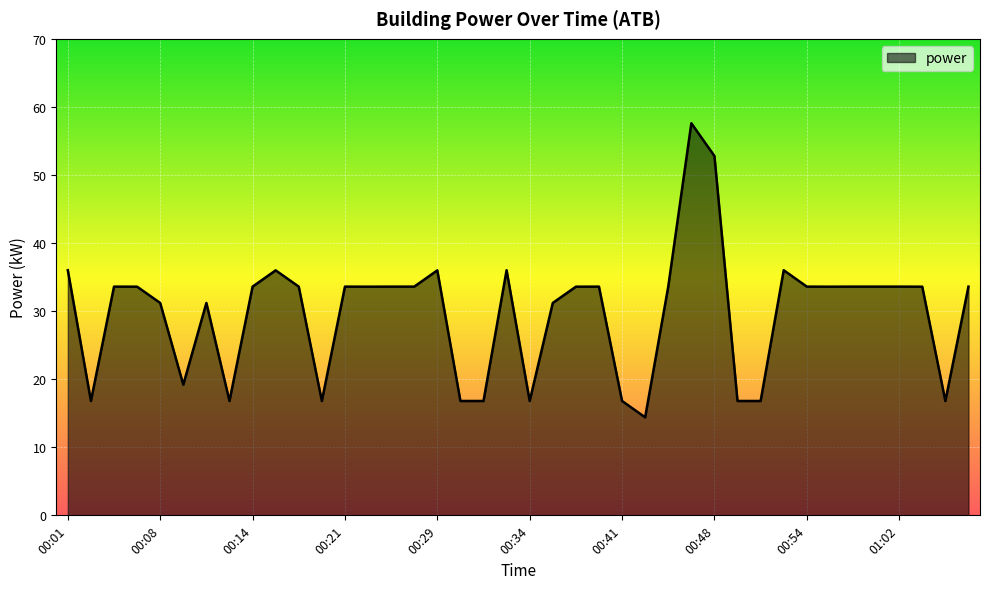

What is the smallest value displayed?

14.4